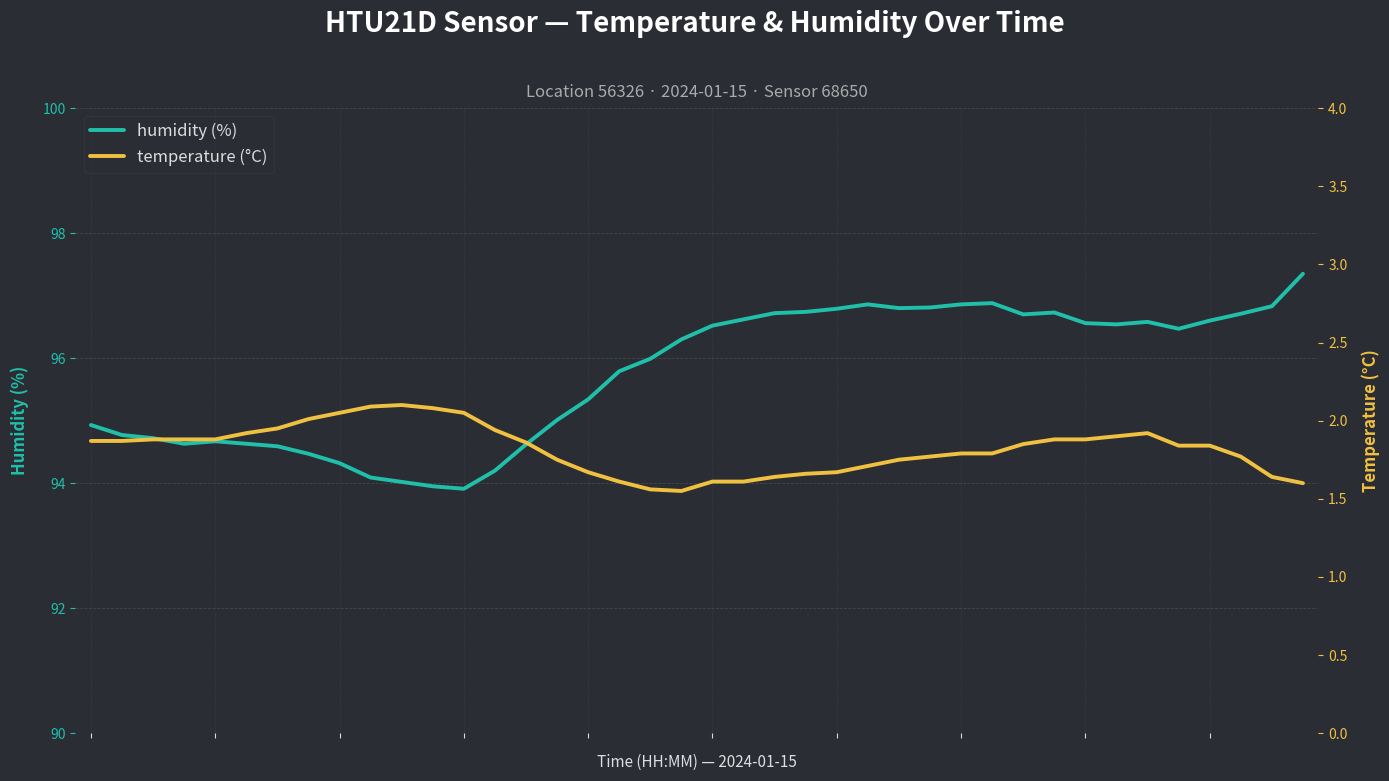

True or false: temperature (°C) and humidity (%) intersect in this chart.

False